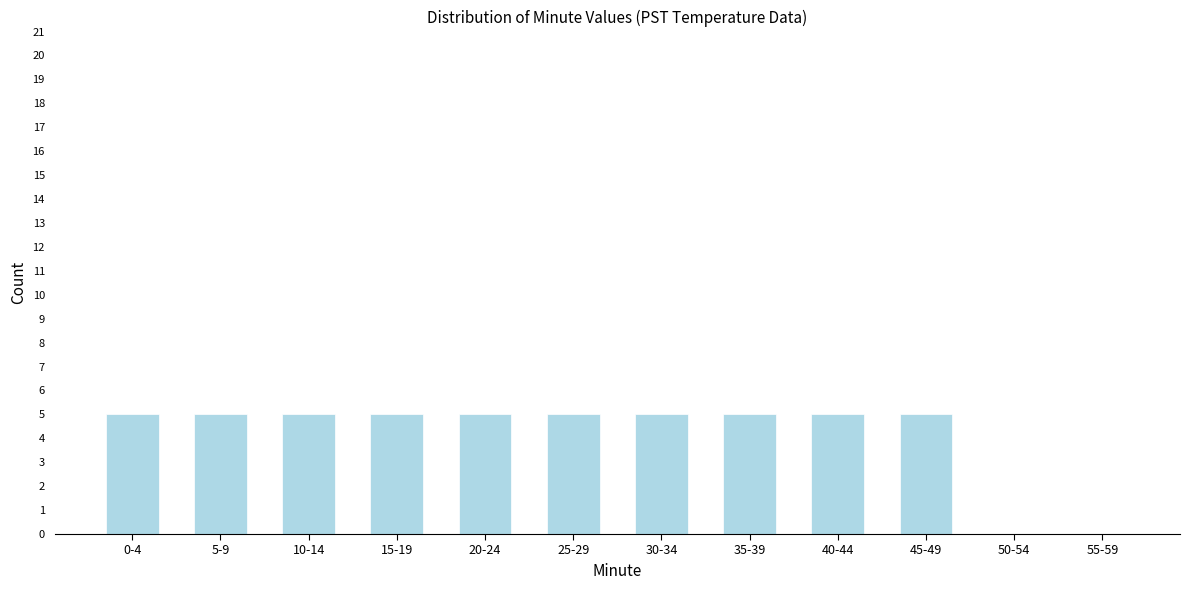

Reading left to right, what are all the values shown in this chart?

0-4=5	5-9=5	10-14=5	15-19=5	20-24=5	25-29=5	30-34=5	35-39=5	40-44=5	45-49=5	50-54=0	55-59=0